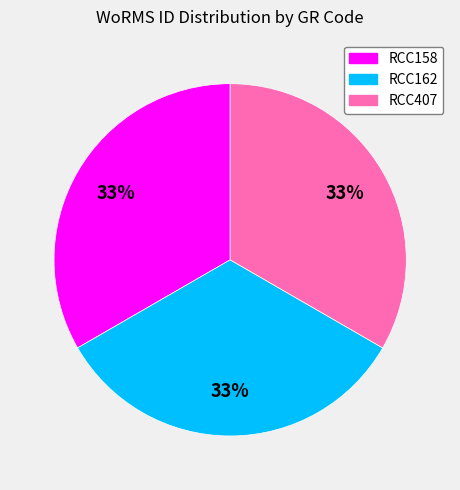

To the nearest percent, what percentage of the pie is RCC407?

33%